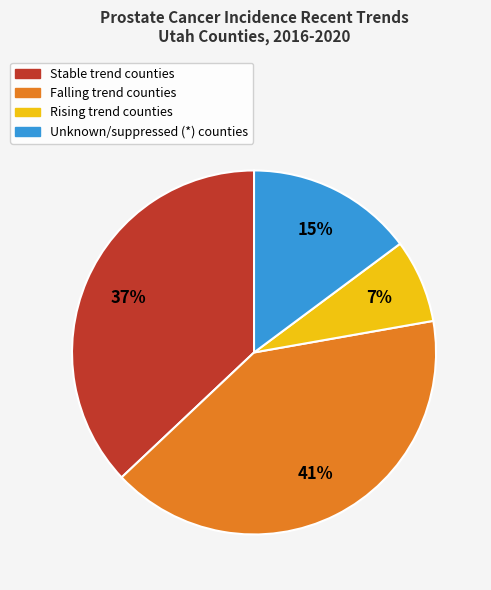

To the nearest percent, what percentage of the pie is Unknown/suppressed (*) counties?

15%